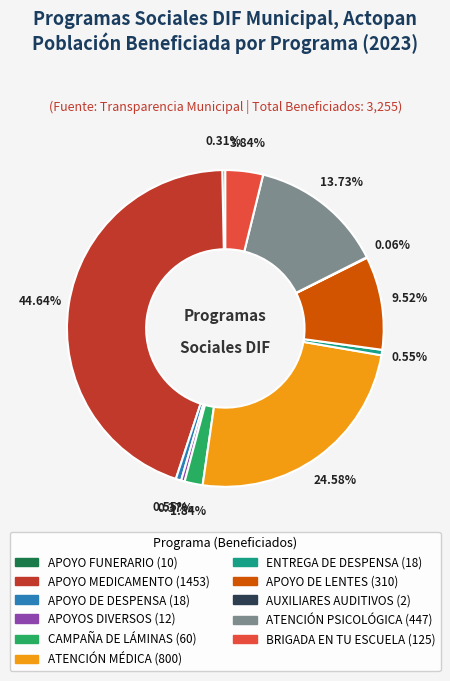

Is it true that CAMPAÑA DE LÁMINAS is 8% of the pie?

False